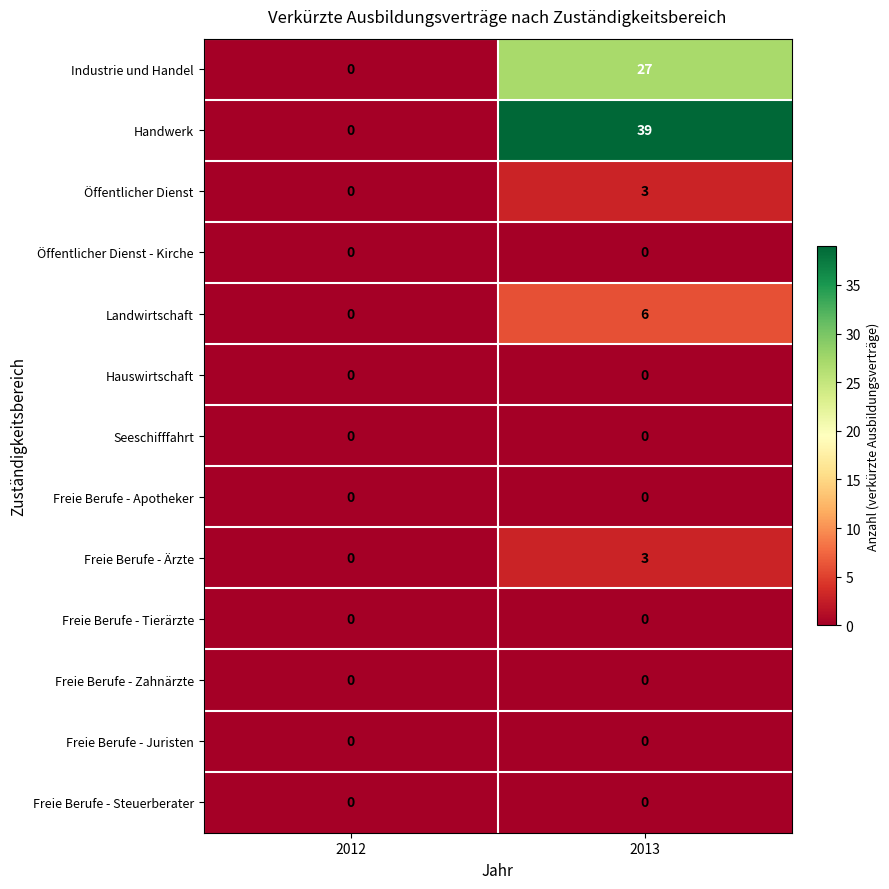

At how many categories does at least one series exceed 2?

1